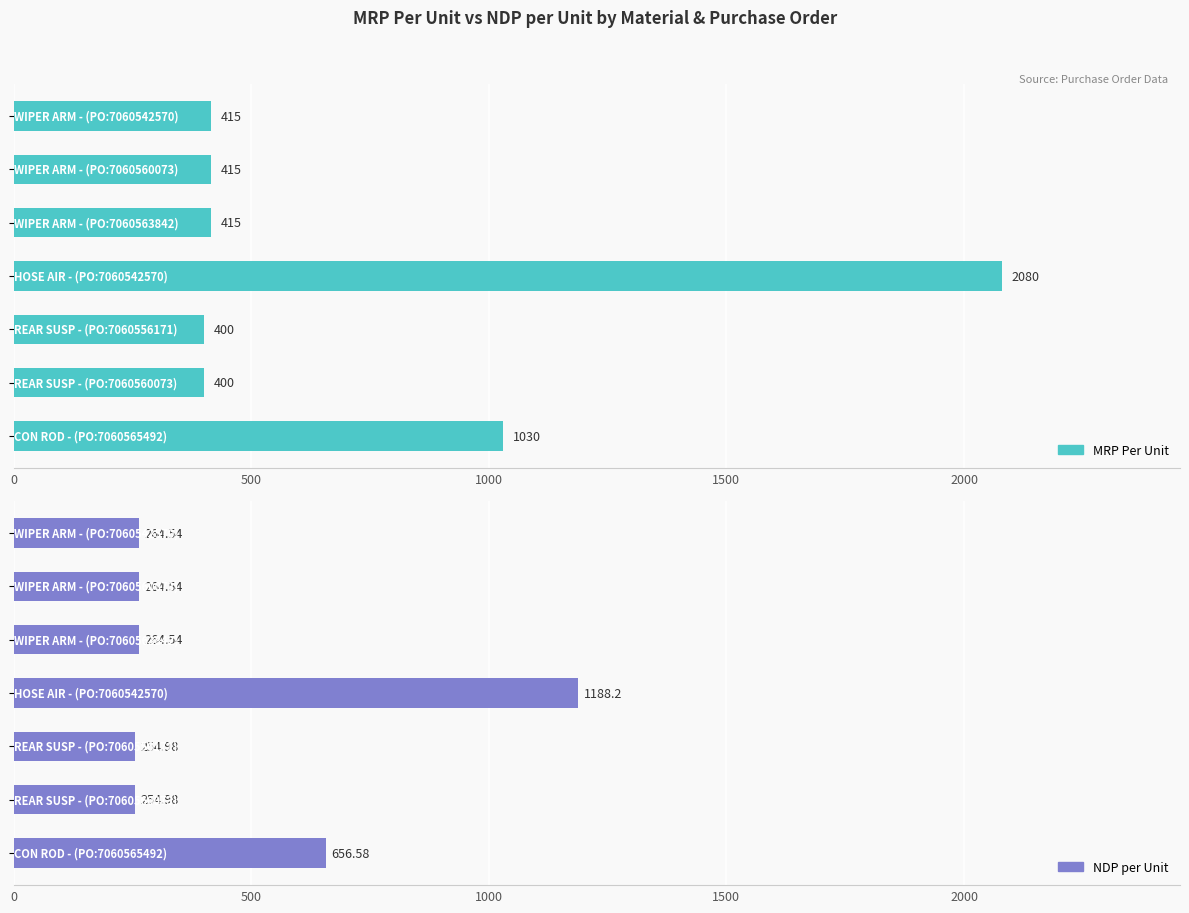

What is the difference between the maximum and minimum values in the MRP Per Unit series?

1680.0